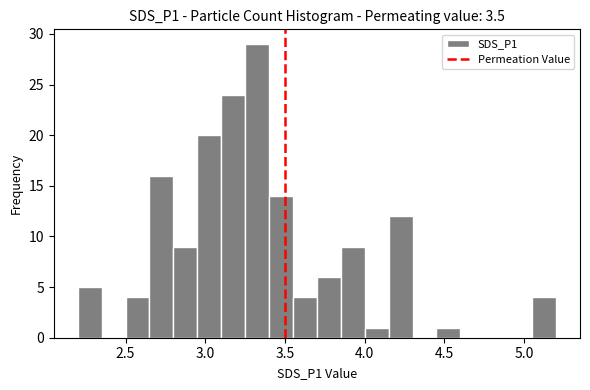

Around what value on the x-axis is the tallest bar? Give the approximate position of its centre, as read against the axis.

3.35